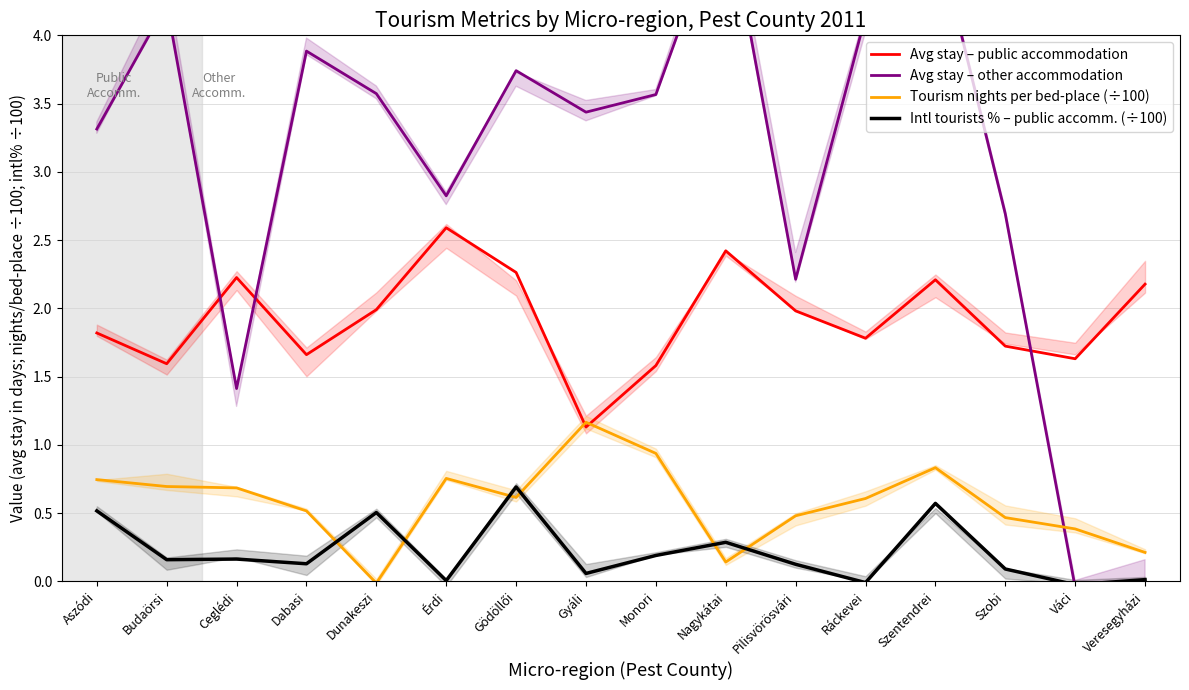

How many lines are shown in the chart?

4